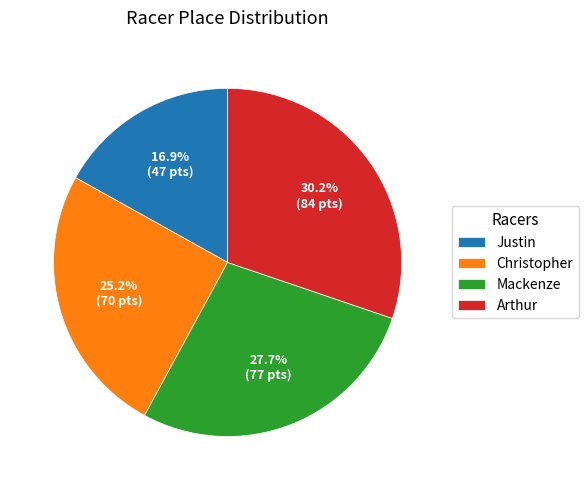

Does any single category account for the majority?

No